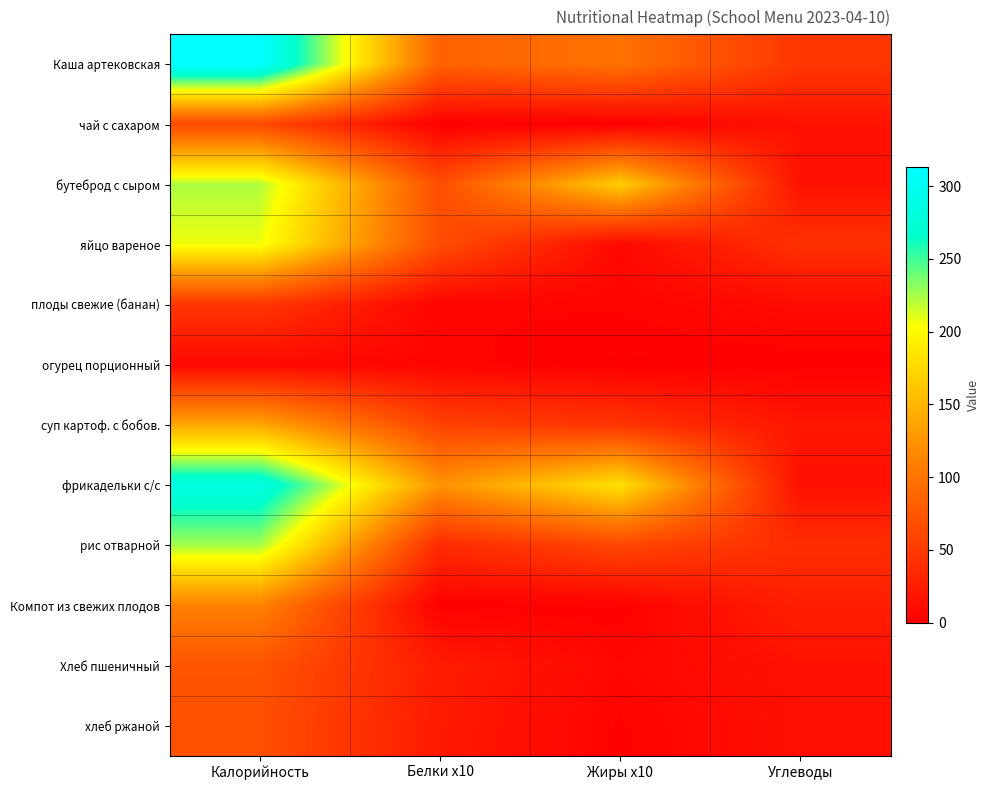

What is the spread (max minus min) of values at Жиры x10?

182.3